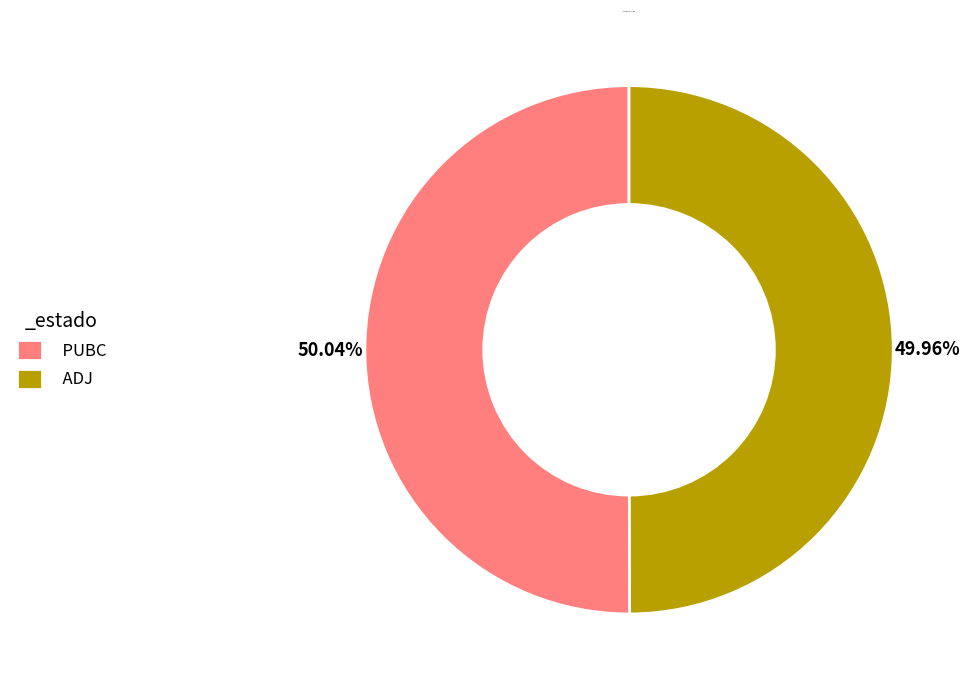

The PUBC slice represents 50% of the pie. True or false?

True